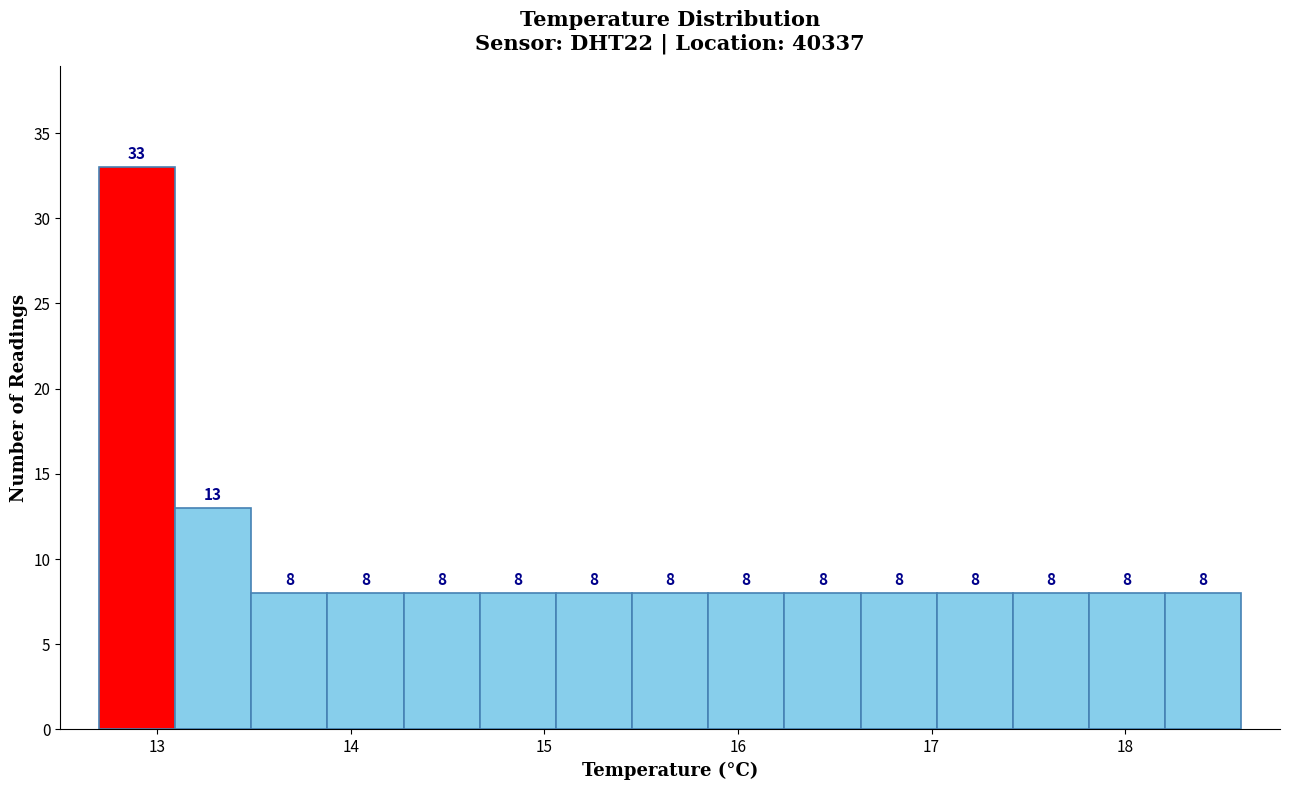

Around what value on the x-axis is the tallest bar? Give the approximate position of its centre, as read against the axis.

12.9